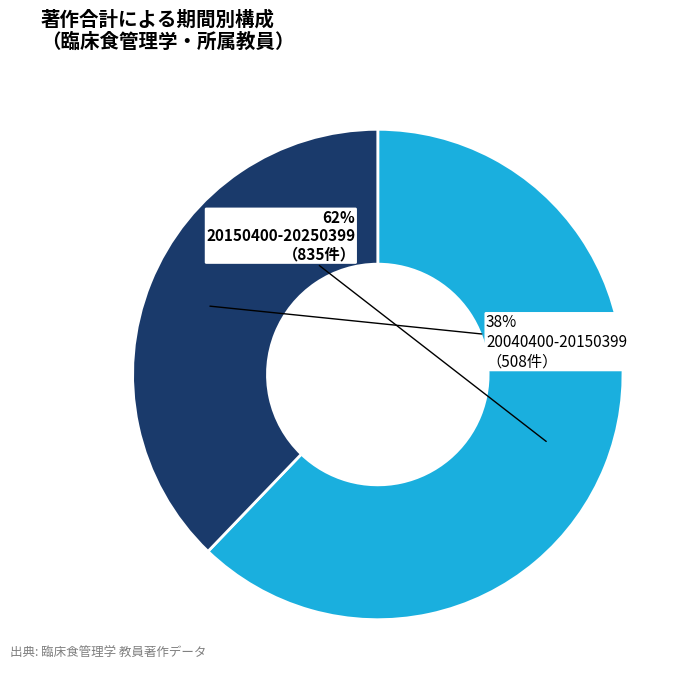

Is there any slice that represents more than half of the pie?

Yes